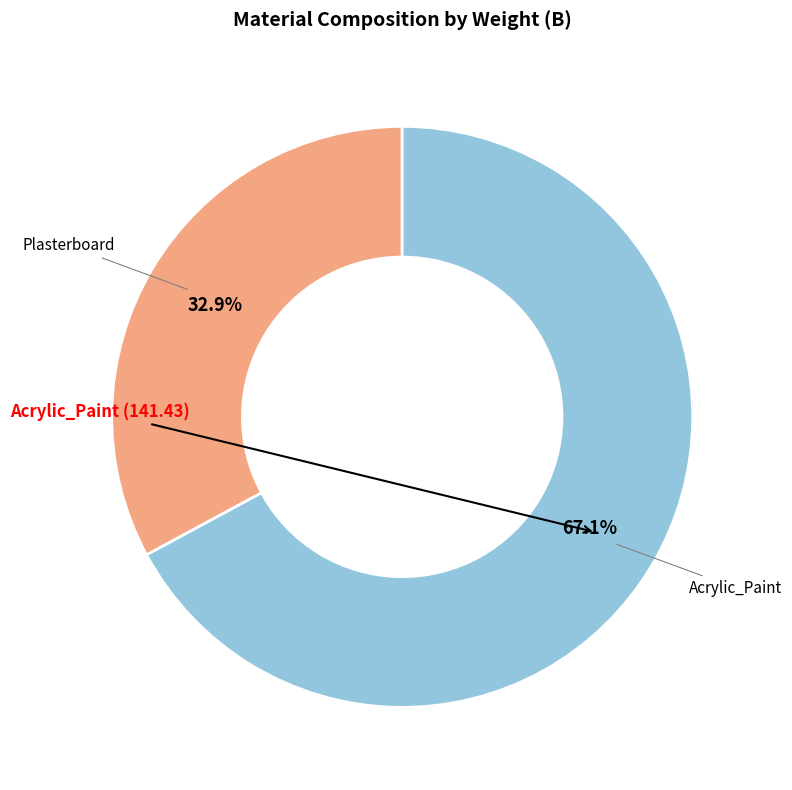

Does any single category account for the majority?

Yes